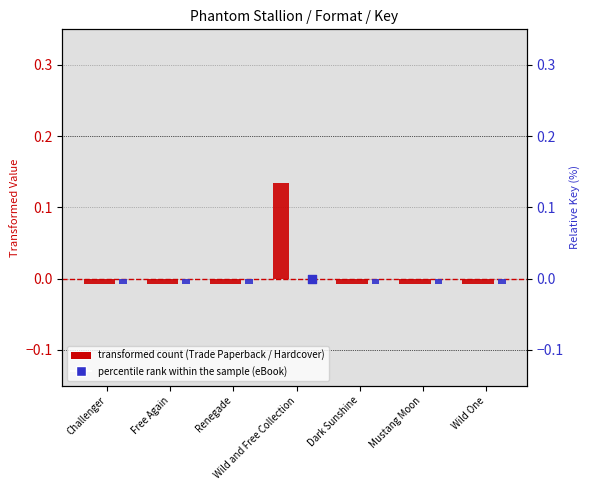

Which series reaches the minimum Y coordinate?

Trade Paperback